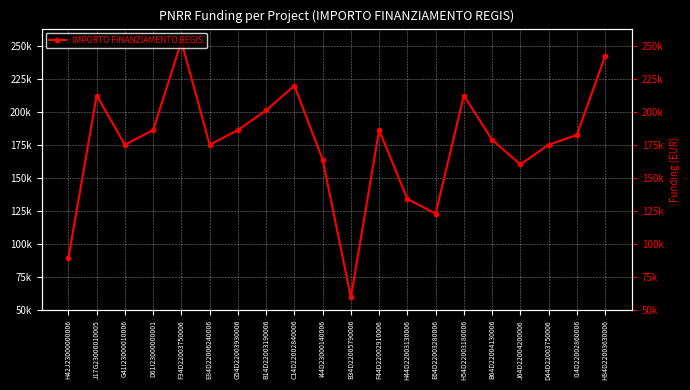

How many data points are above 182564?

10